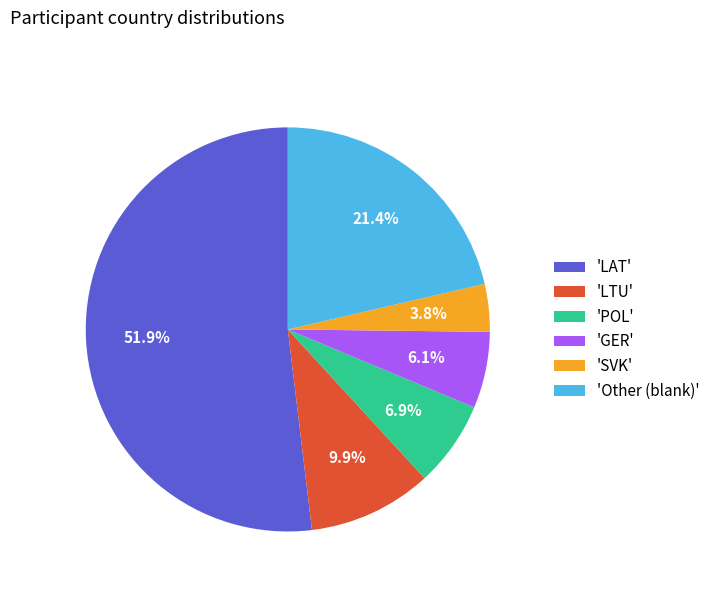

Which has a higher value, 'GER' or 'SVK'?

'GER'